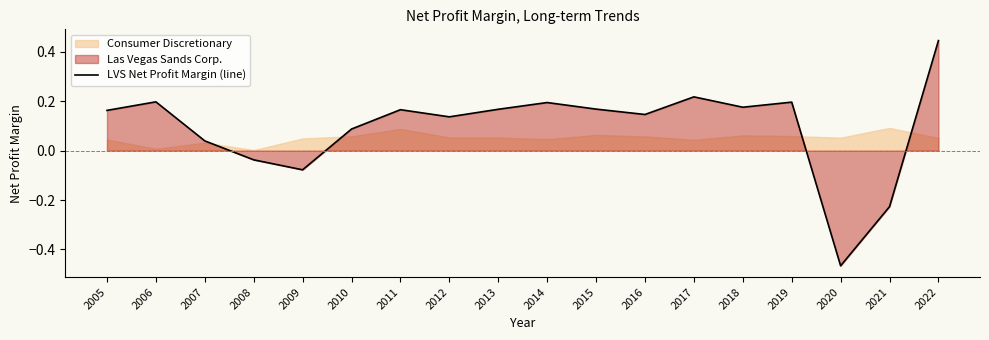

At which category does the data reach its first local valley?

2009